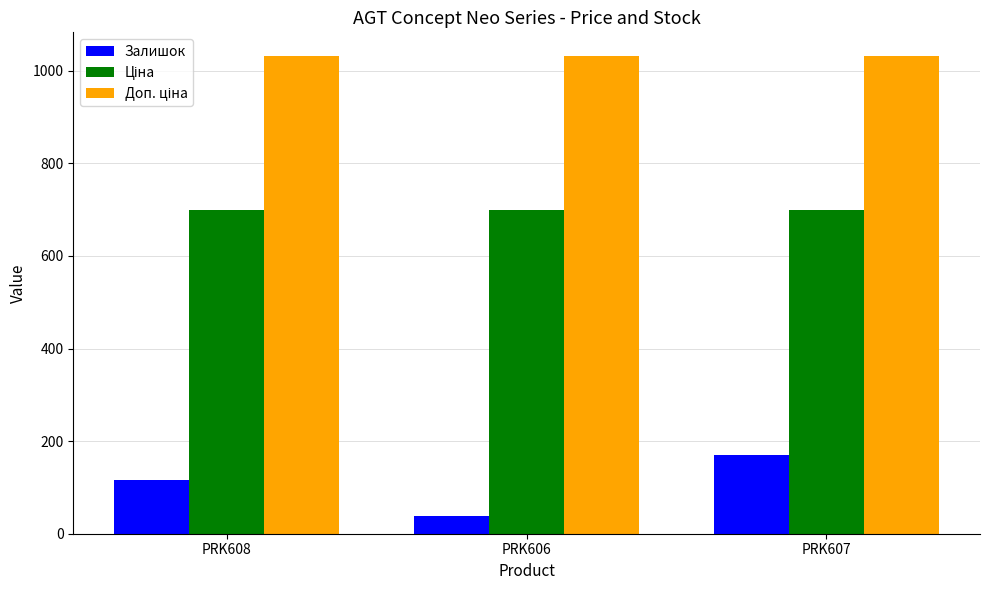

The value of Залишок at PRK608 is 204.5. True or false?

False